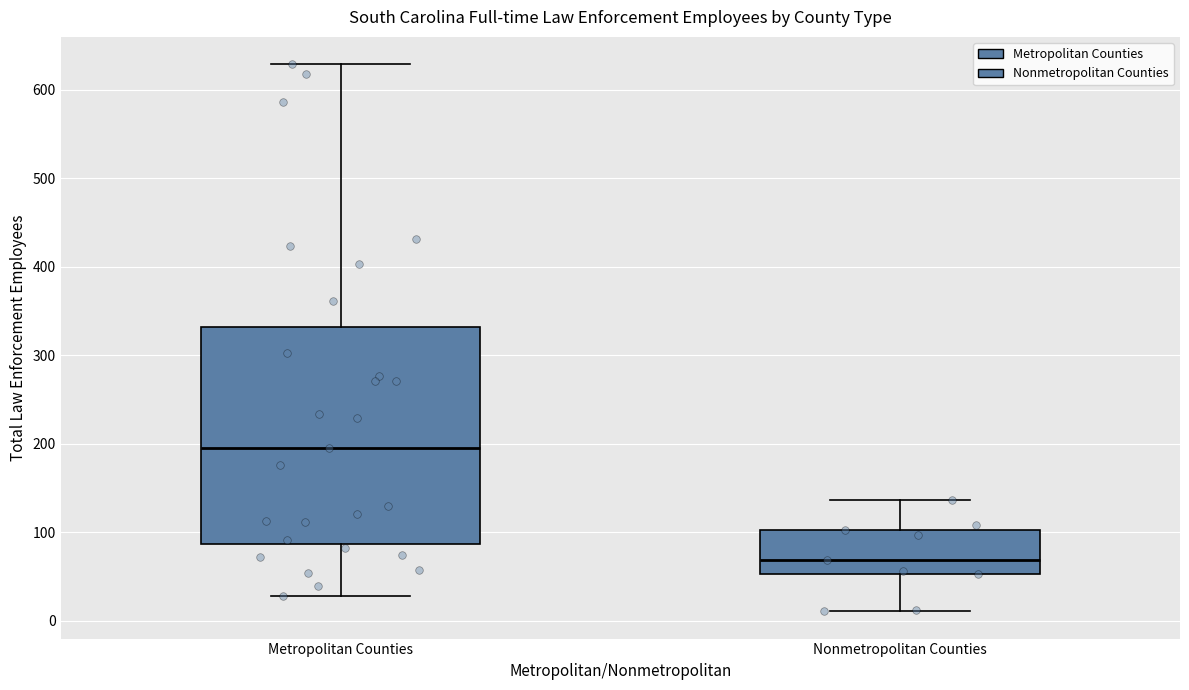

Reading left to right, transcribe this box plot: for each box, give where its median line is, the range the box spans, and where its two whiskers end, as read against the y-axis. The values are not printed on the chart, so give them approximately, as read against the axis.

Metropolitan Counties: median 200, box 90 to 330, whiskers 30 to 630
Nonmetropolitan Counties: median 70, box 50 to 100, whiskers 10 to 140